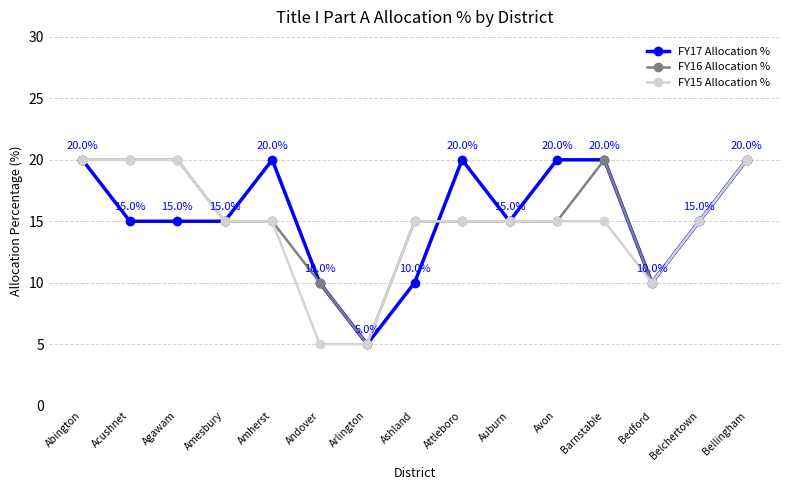

Which series changed the most between Andover and Ashland?

FY15 Allocation %